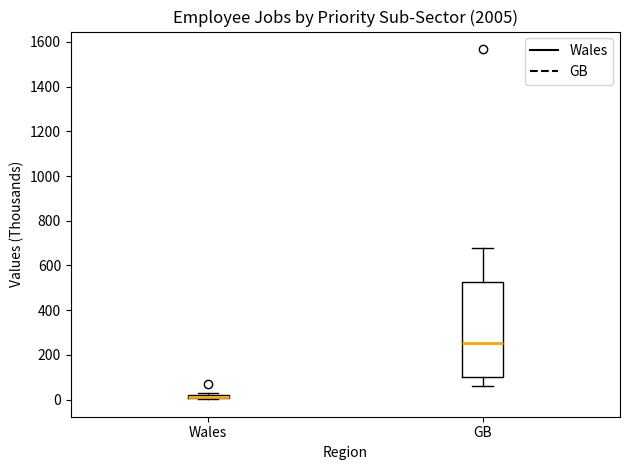

Comparing the boxes themselves (not the whiskers), which one is the tallest?

GB